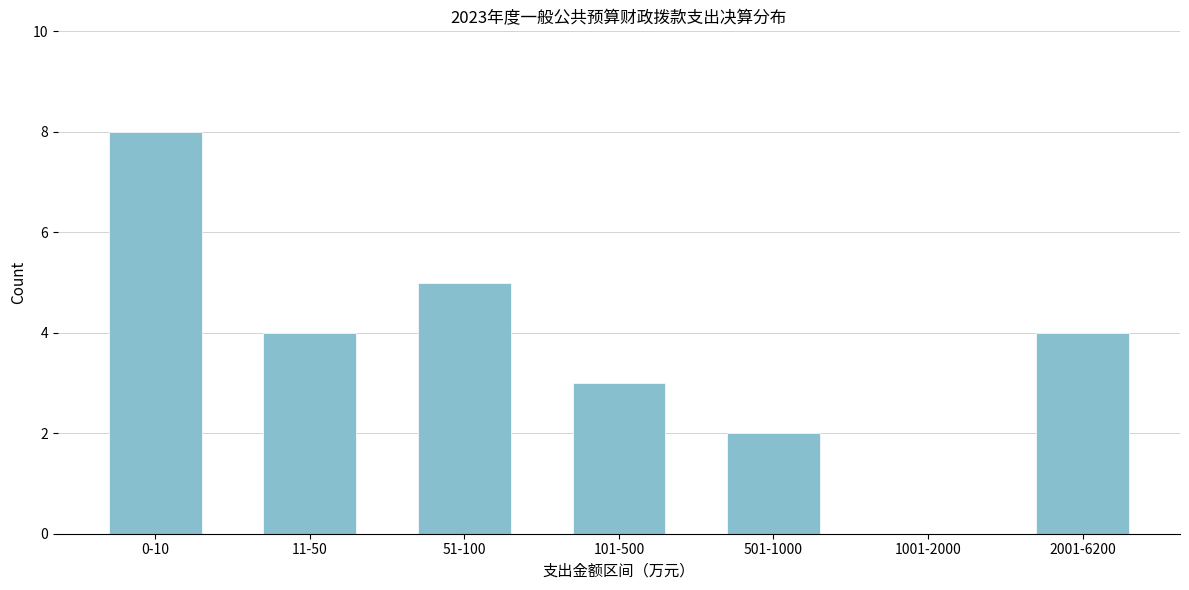

Reading left to right, transcribe all the data shown in this chart.

0-10=8	11-50=4	51-100=5	101-500=3	501-1000=2	1001-2000=0	2001-6200=4